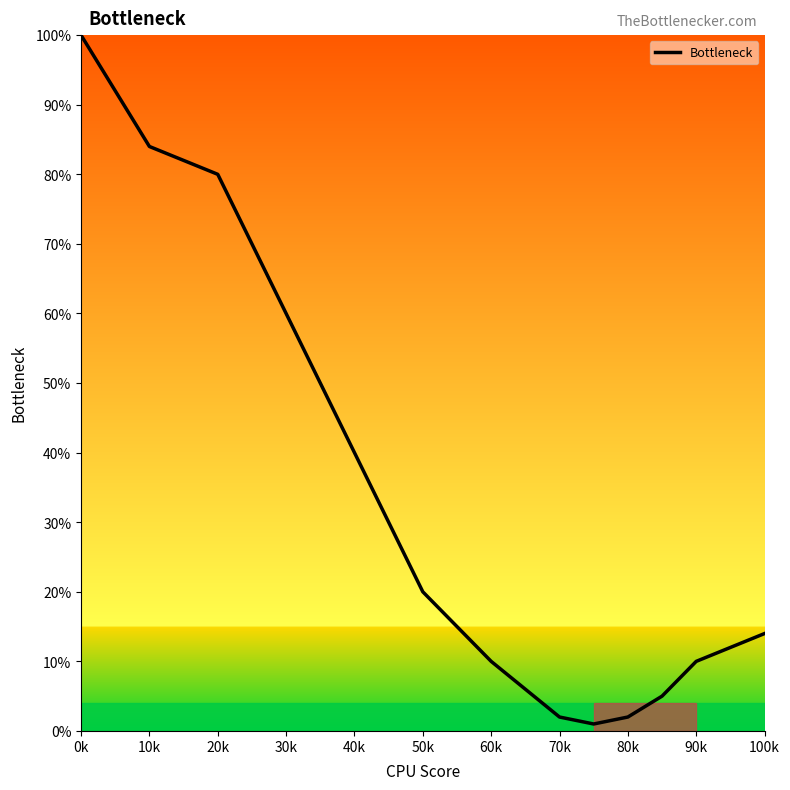

What is the greatest value displayed?

100